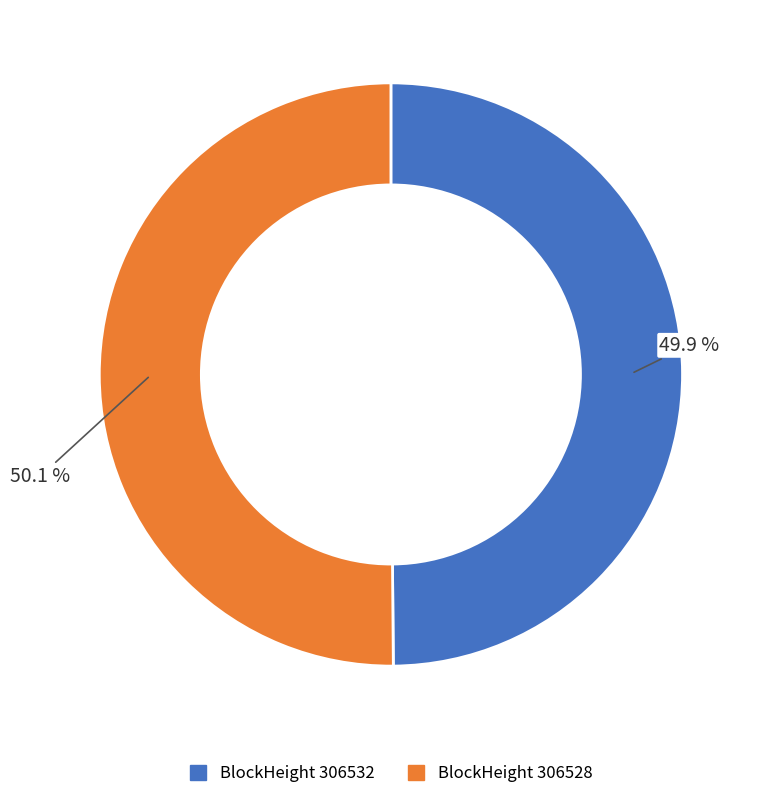

Does any single category account for the majority?

Yes